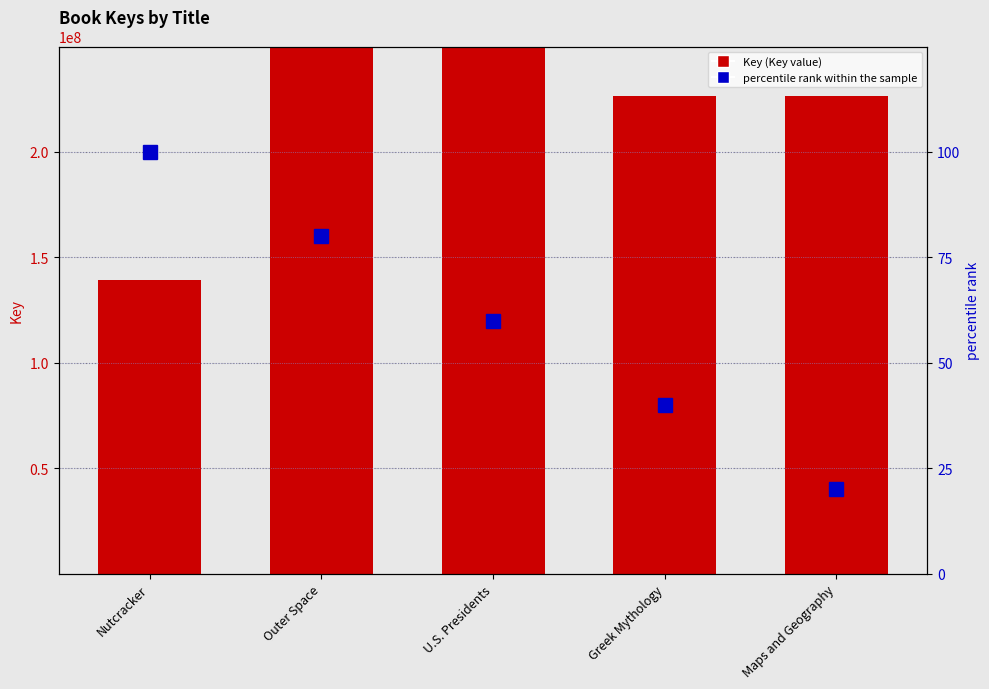

What is the label of the 2nd bar from the right?

Greek Mythology